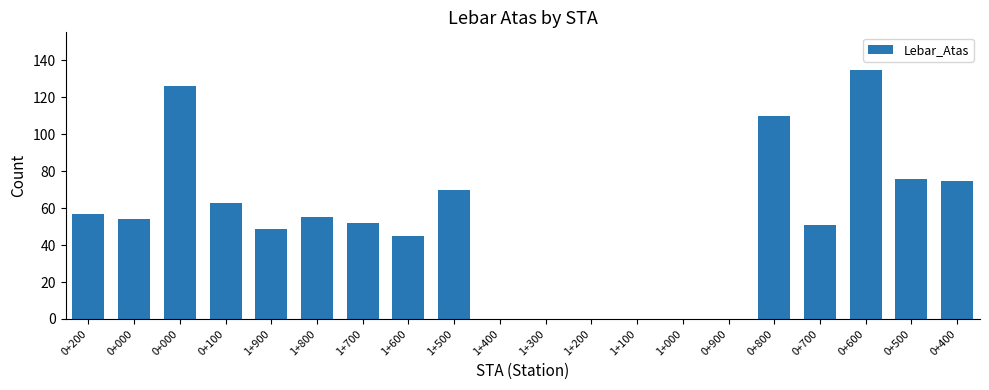

Reading right to left, list all the values displayed in this chart.

0+400=75	0+500=76	0+600=135	0+700=51	0+800=110	0+900=0	1+000=0	1+100=0	1+200=0	1+300=0	1+400=0	1+500=70	1+600=45	1+700=52	1+800=55	1+900=49	0+100=63	0+000=126	0+000=54	0+200=57